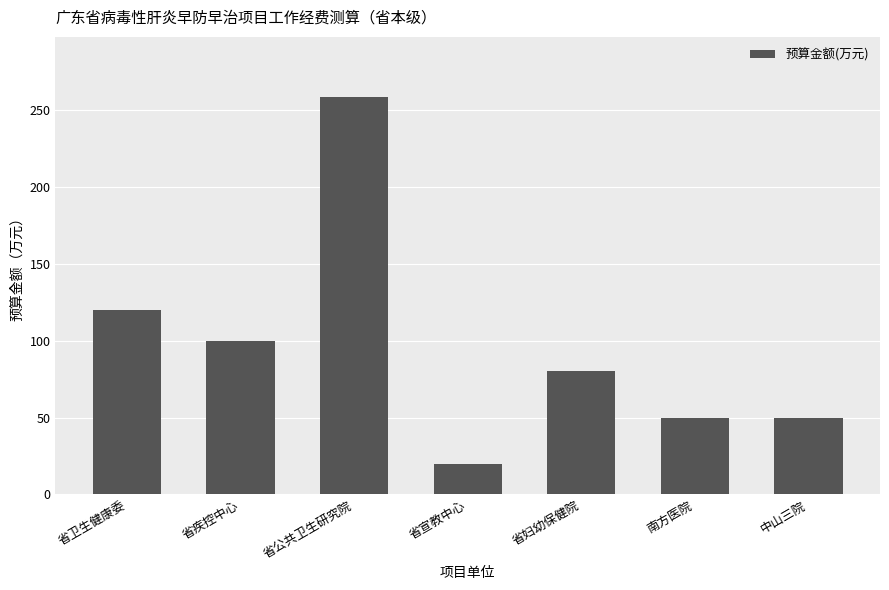

How many data points are less than 80?

3